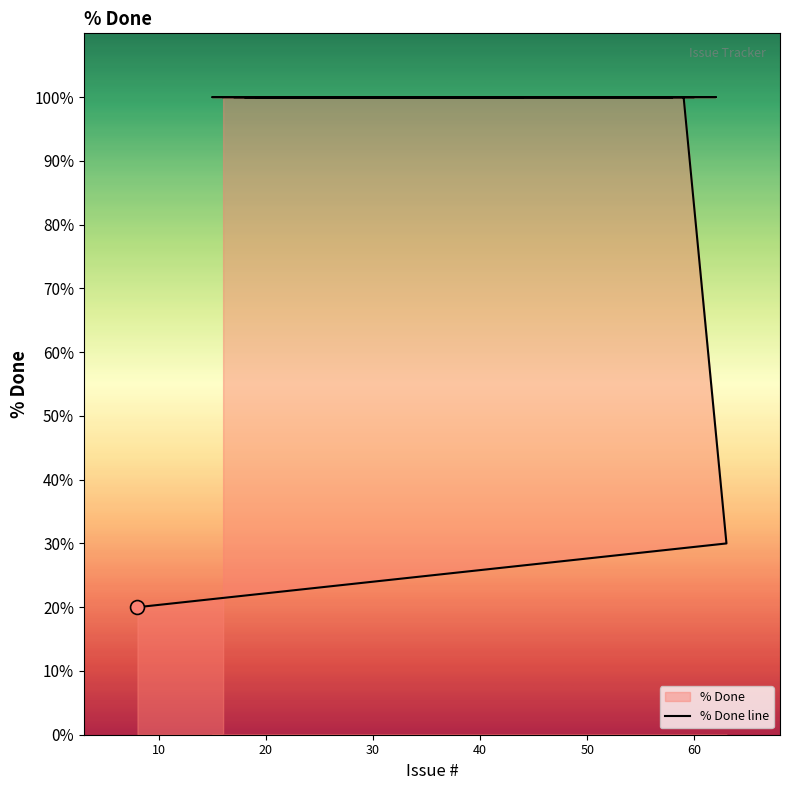

True or false: there are more than 0 points higher than both neighbors.

False